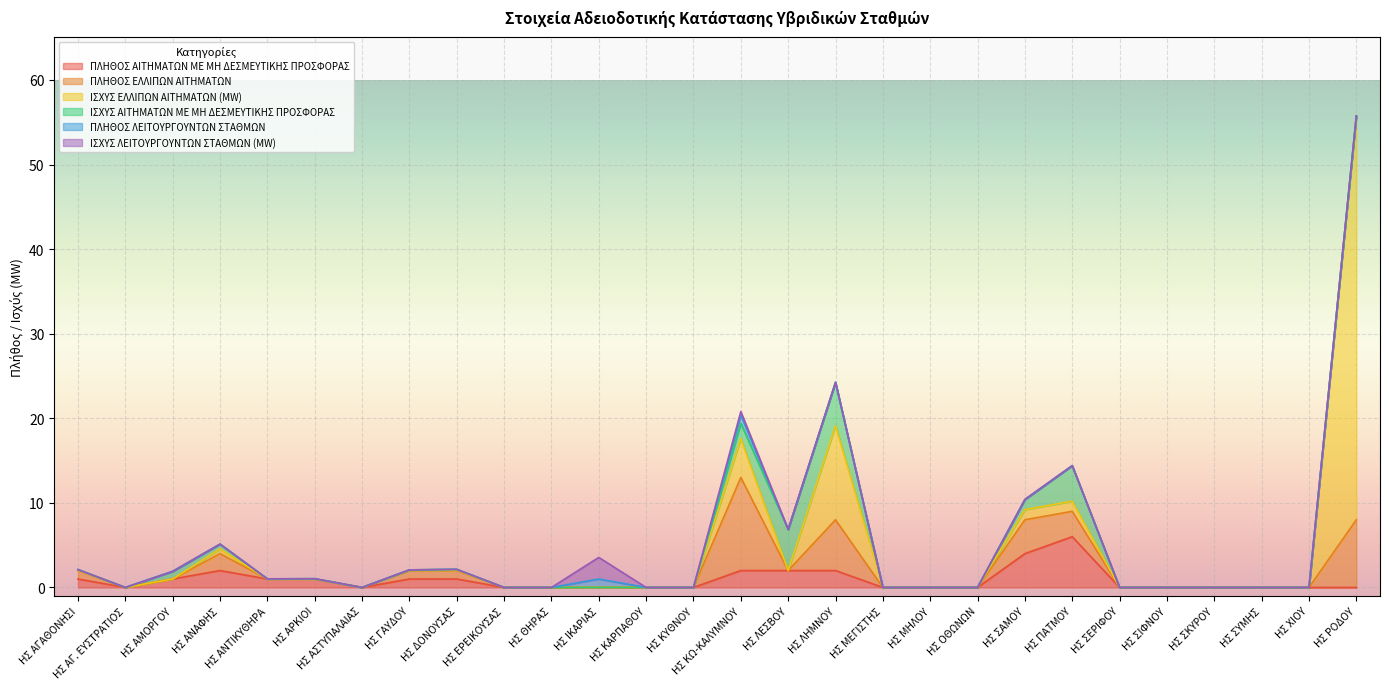

Does the chart display data point markers on the line(s)?

No